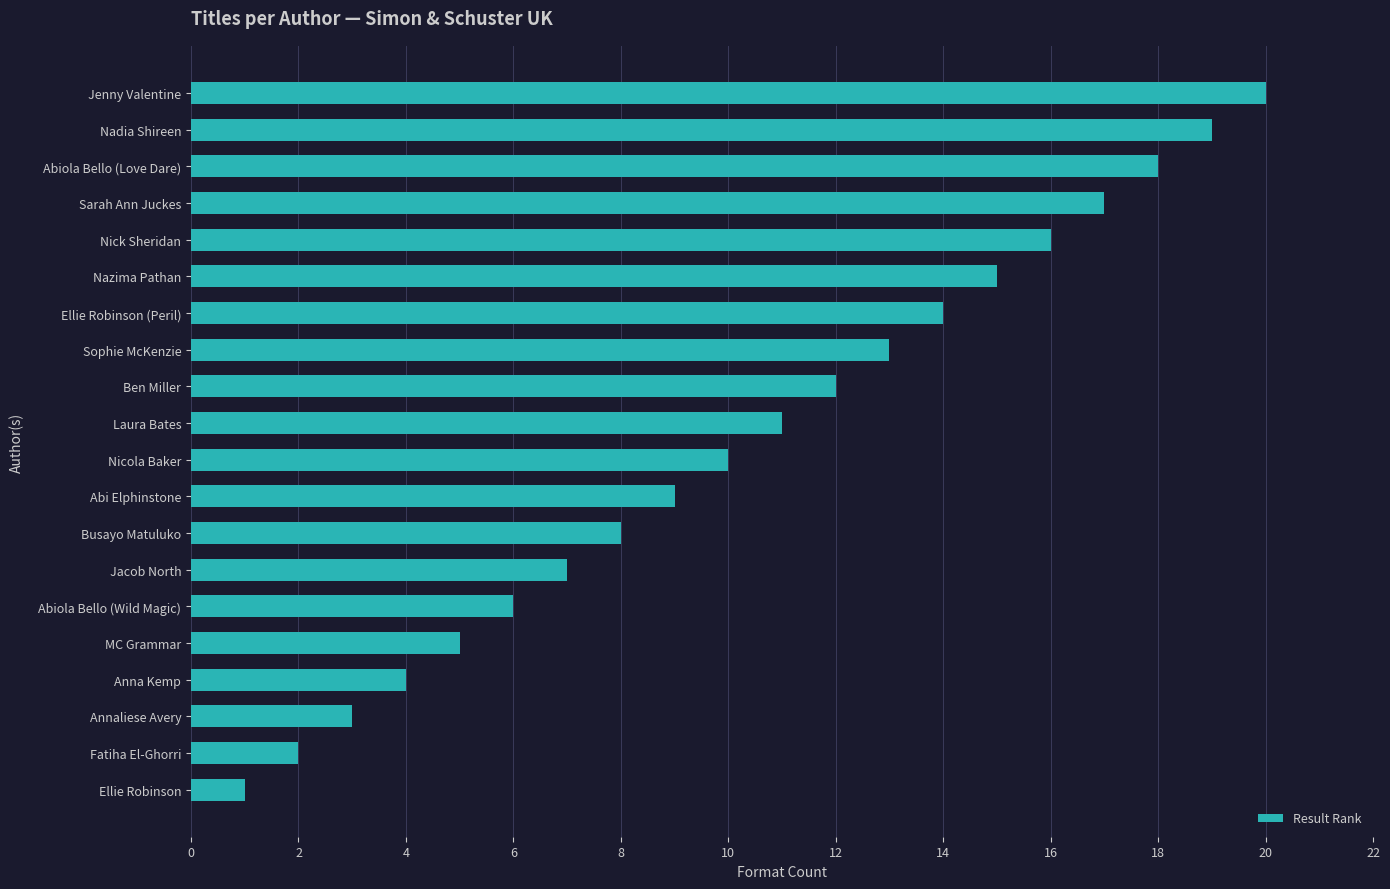

Count the number of categories in the chart.

20